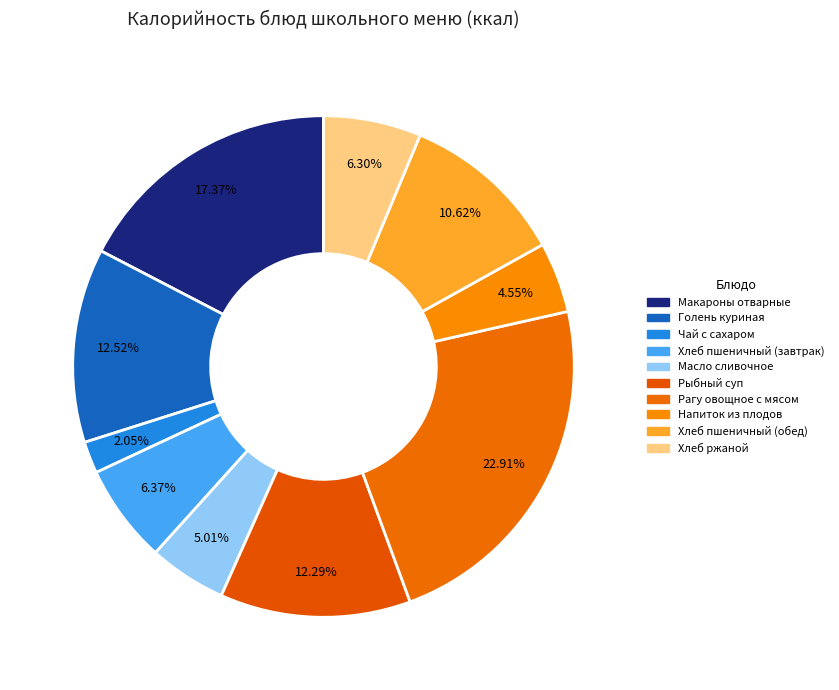

How many segments does this pie chart have?

10